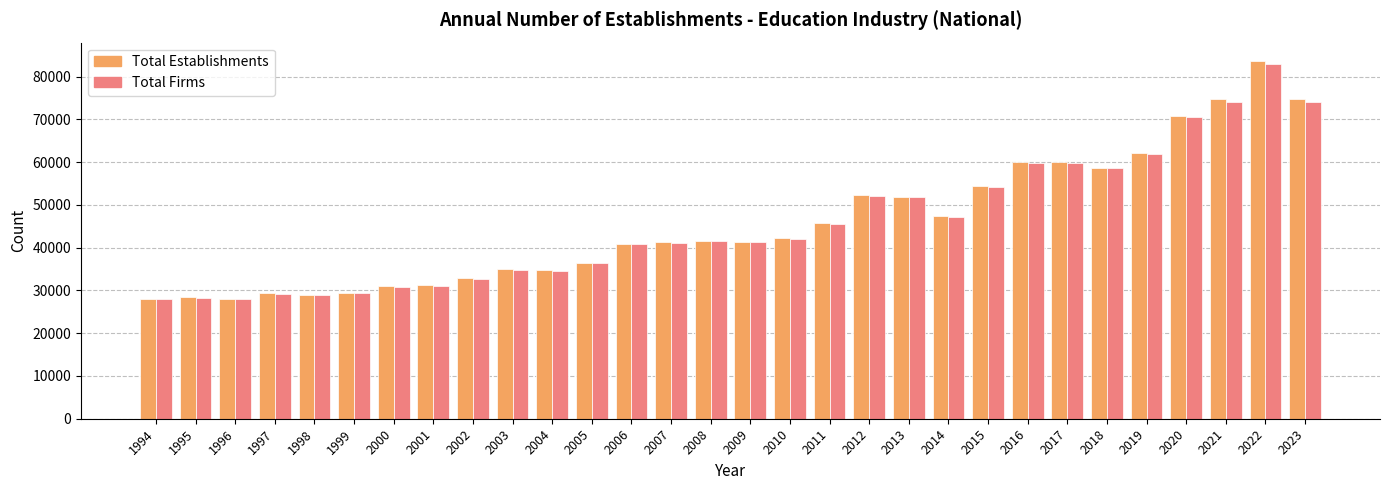

What is the total value across all series at 2020?

141362